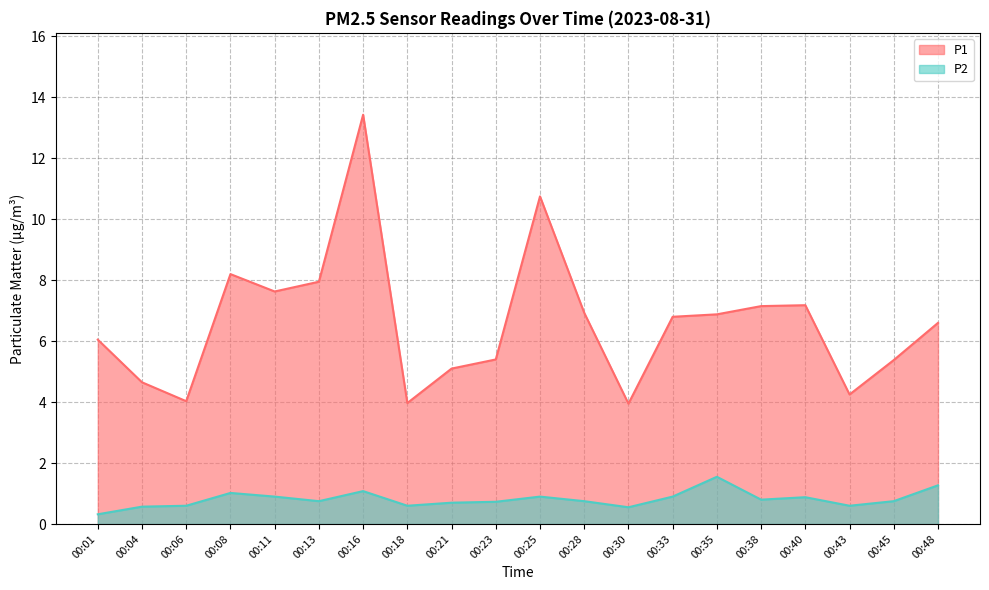

True or false: P2 and P1 cross at least once.

False